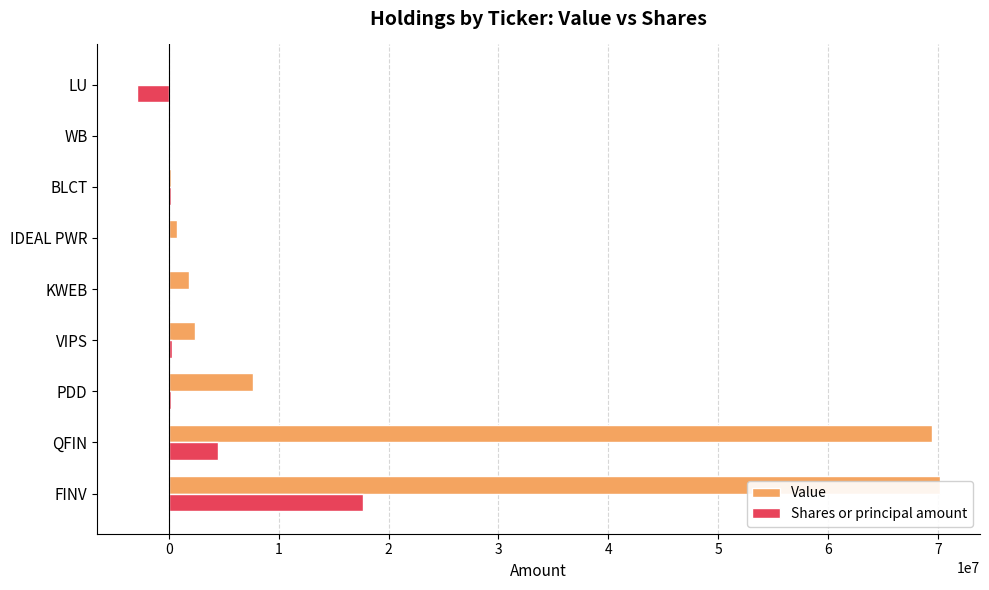

At how many categories does at least one series exceed 23462840?

2